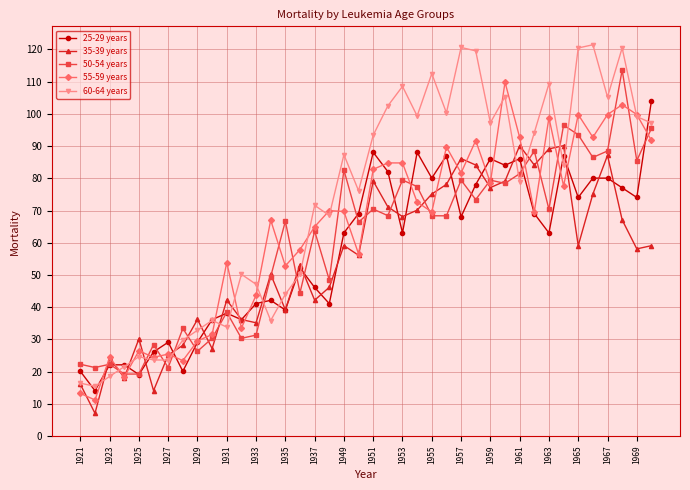

What is the difference between the maximum and minimum values in the 60-64 years series?

106.1